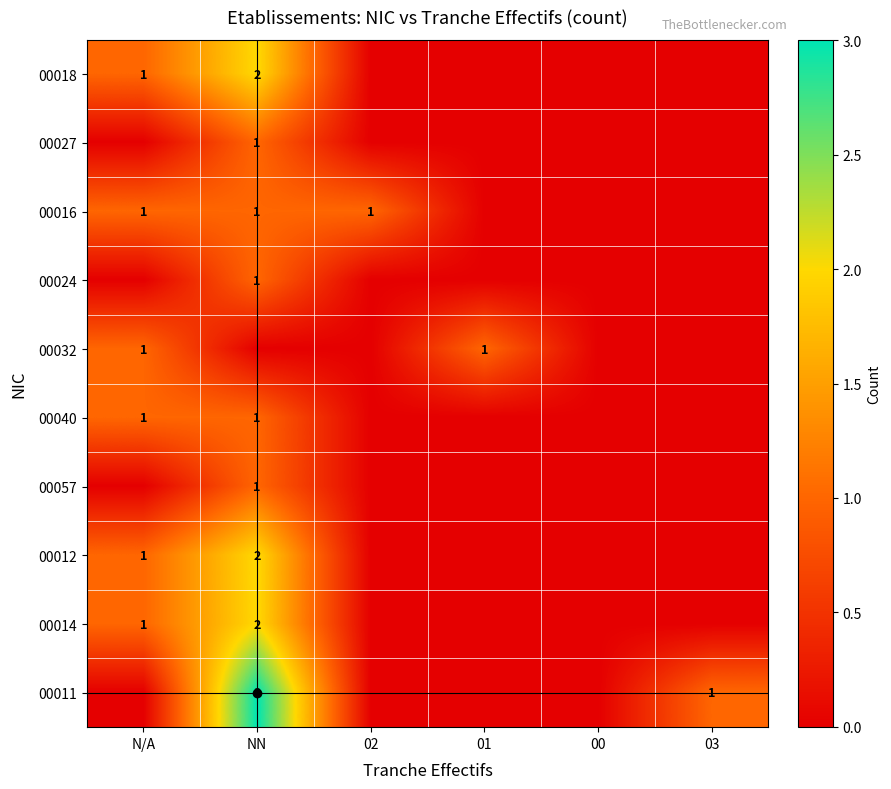

At which category is the sum across all series the highest?

NN